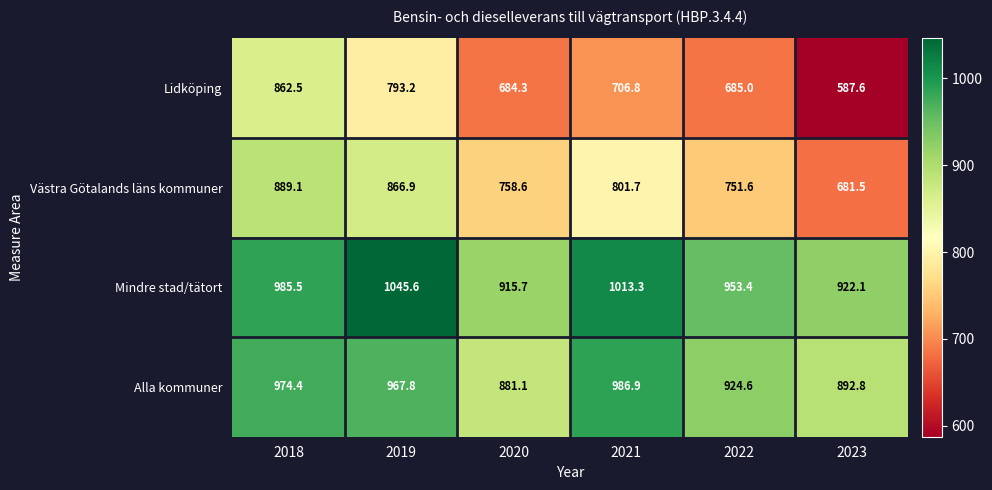

Reading left to right, transcribe all the data shown in this chart.

Lidköping: 2018=862.5	2019=793.2	2020=684.3	2021=706.8	2022=685.0	2023=587.6
Västra Götalands läns kommuner: 2018=889.1	2019=866.9	2020=758.6	2021=801.7	2022=751.6	2023=681.5
Mindre stad/tätort: 2018=985.5	2019=1045.6	2020=915.7	2021=1013.3	2022=953.4	2023=922.1
Alla kommuner: 2018=974.4	2019=967.8	2020=881.1	2021=986.9	2022=924.6	2023=892.8